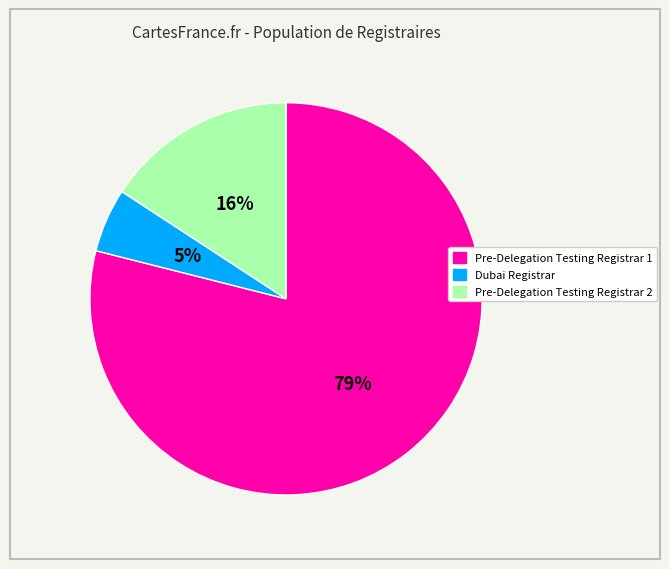

Which category accounts for the majority?

Pre-Delegation Testing Registrar 1